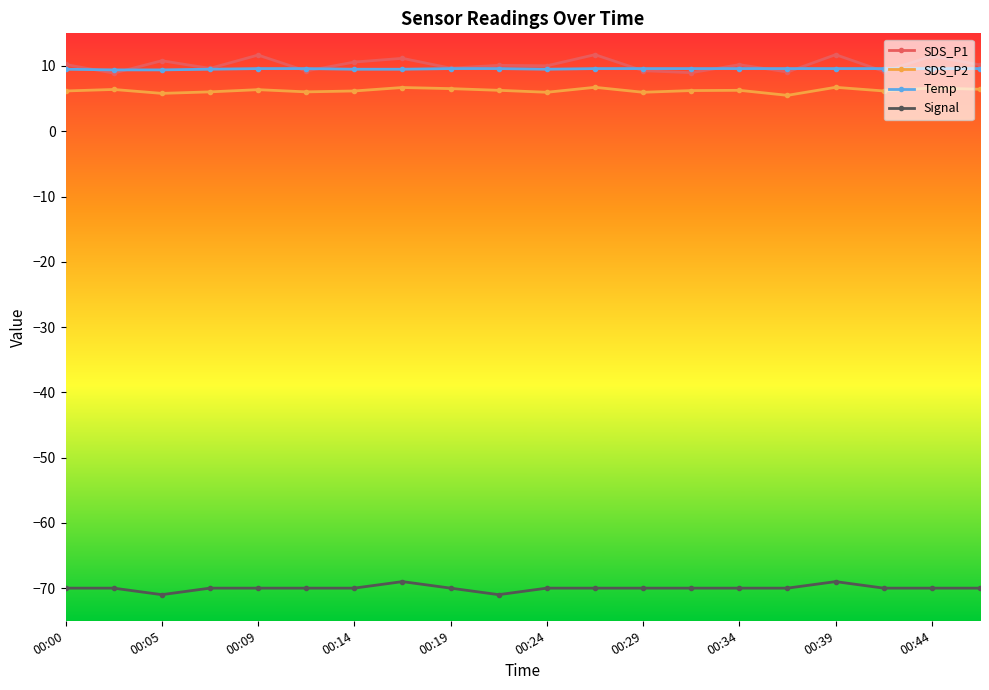

True or false: SDS_P1 has more than 1 interior local peaks.

True